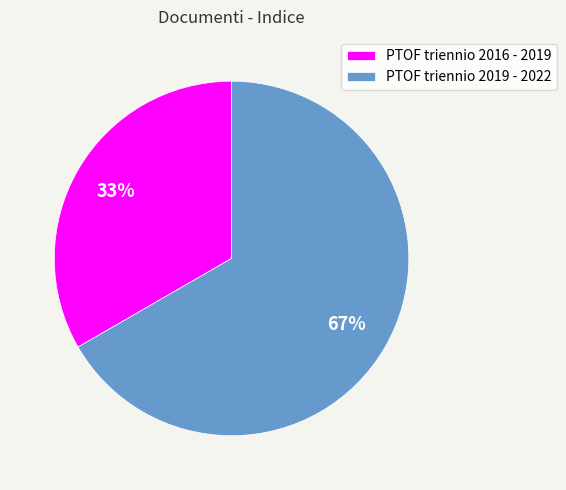

To the nearest percent, what percentage of the pie is PTOF triennio 2019 - 2022?

67%